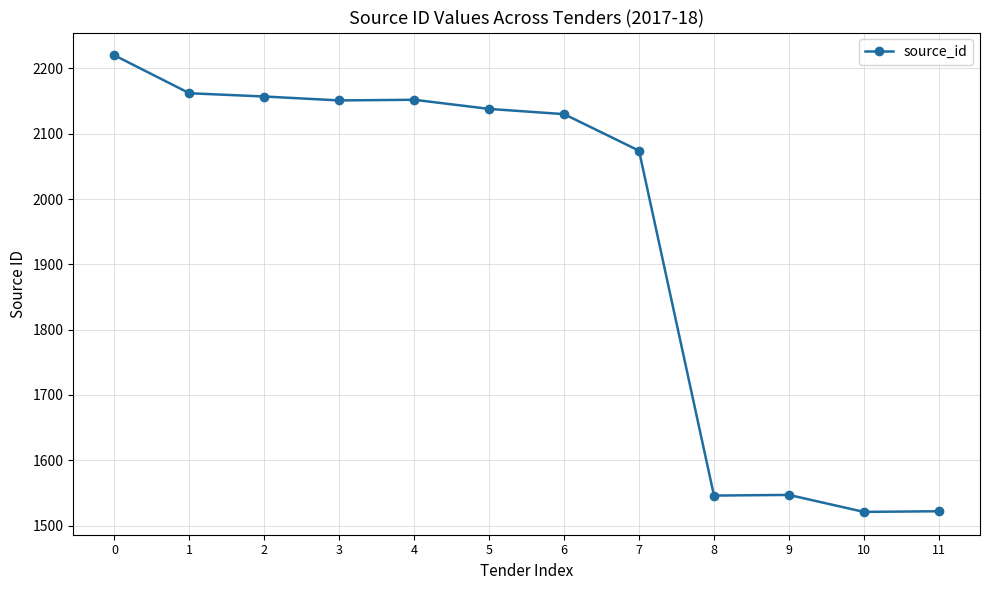

What is the ratio of the value at 10 to the value at 8?

1.0